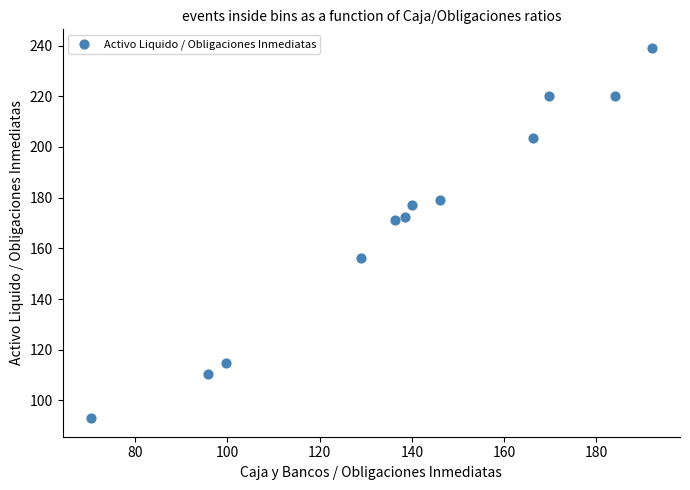

What is the average X value?

139.0